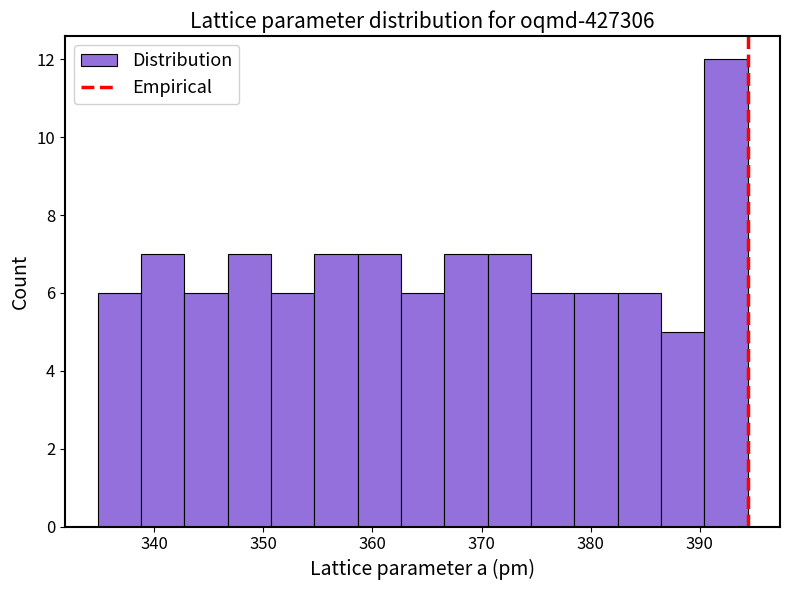

Around what value on the x-axis is the tallest bar? Give the approximate position of its centre, as read against the axis.

392